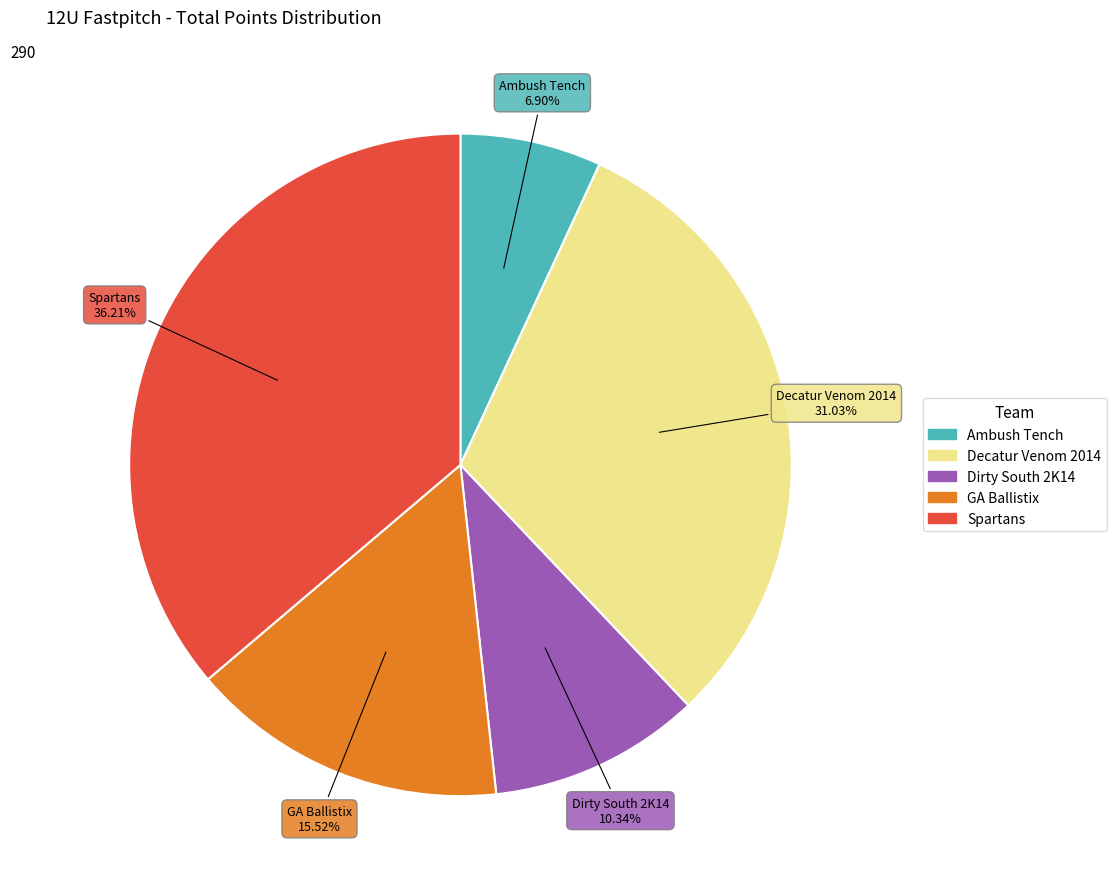

Which category has the biggest portion of the pie?

Spartans